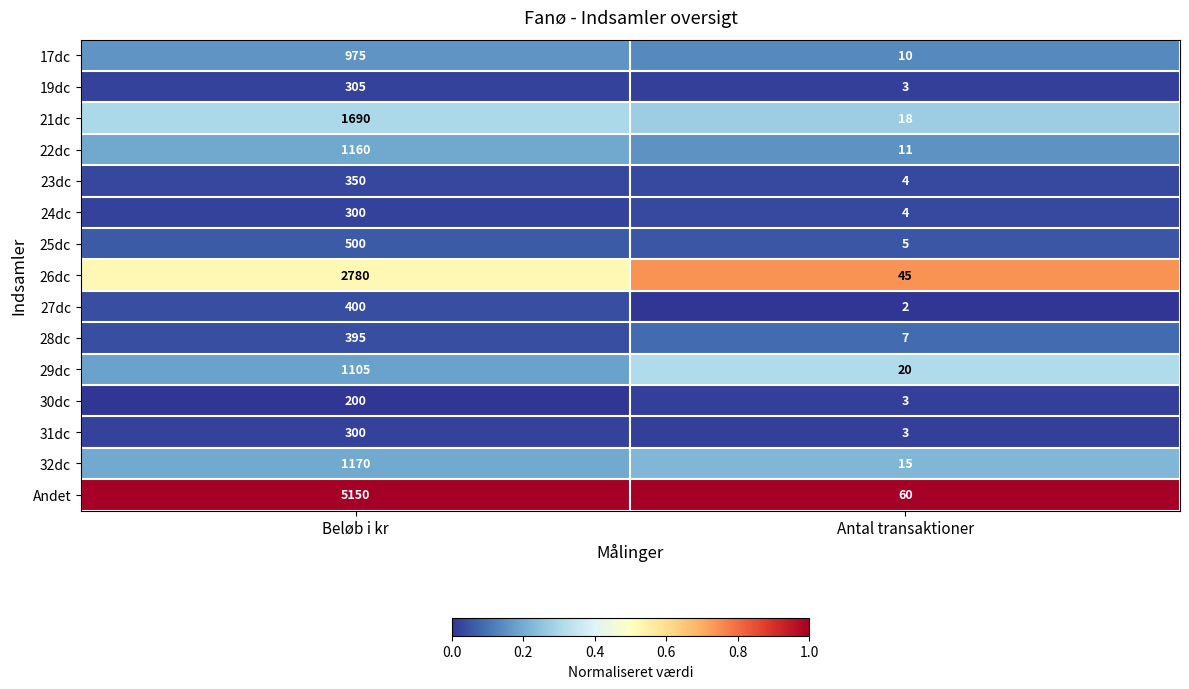

Between Beløb i kr and Antal transaktioner, which series saw the biggest shift?

Andet